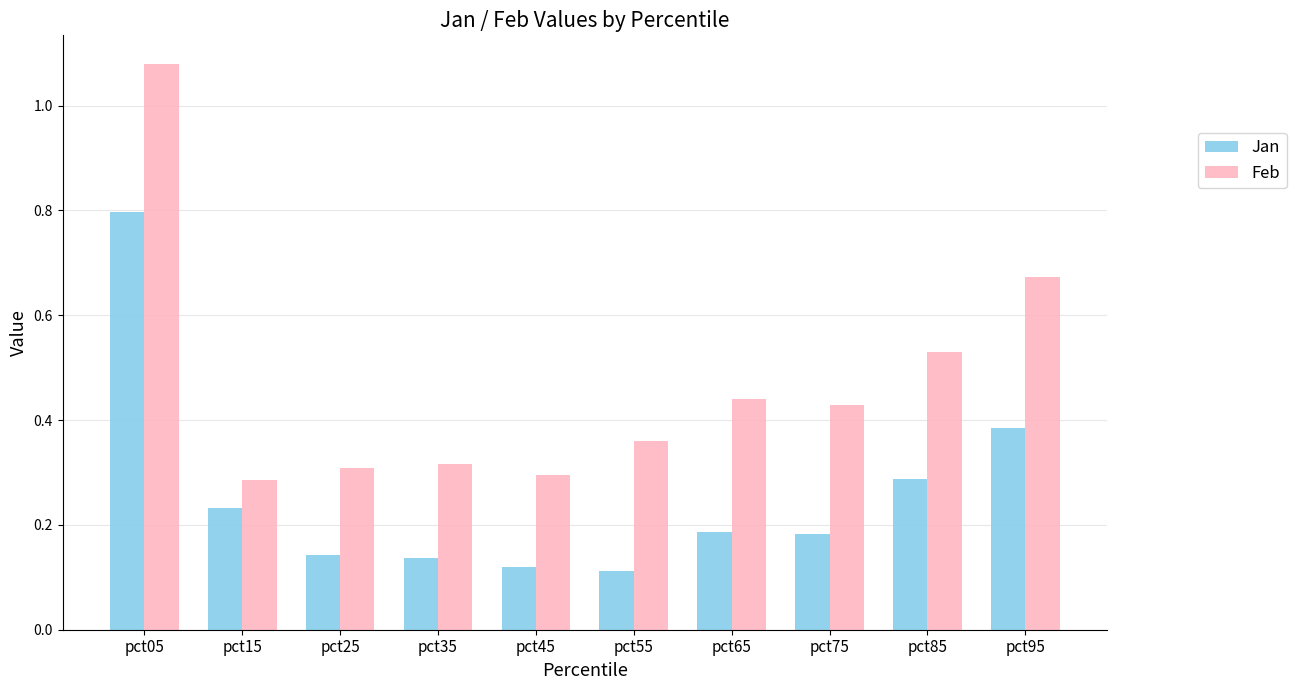

The value of Jan at pct45 is 0.2. True or false?

False